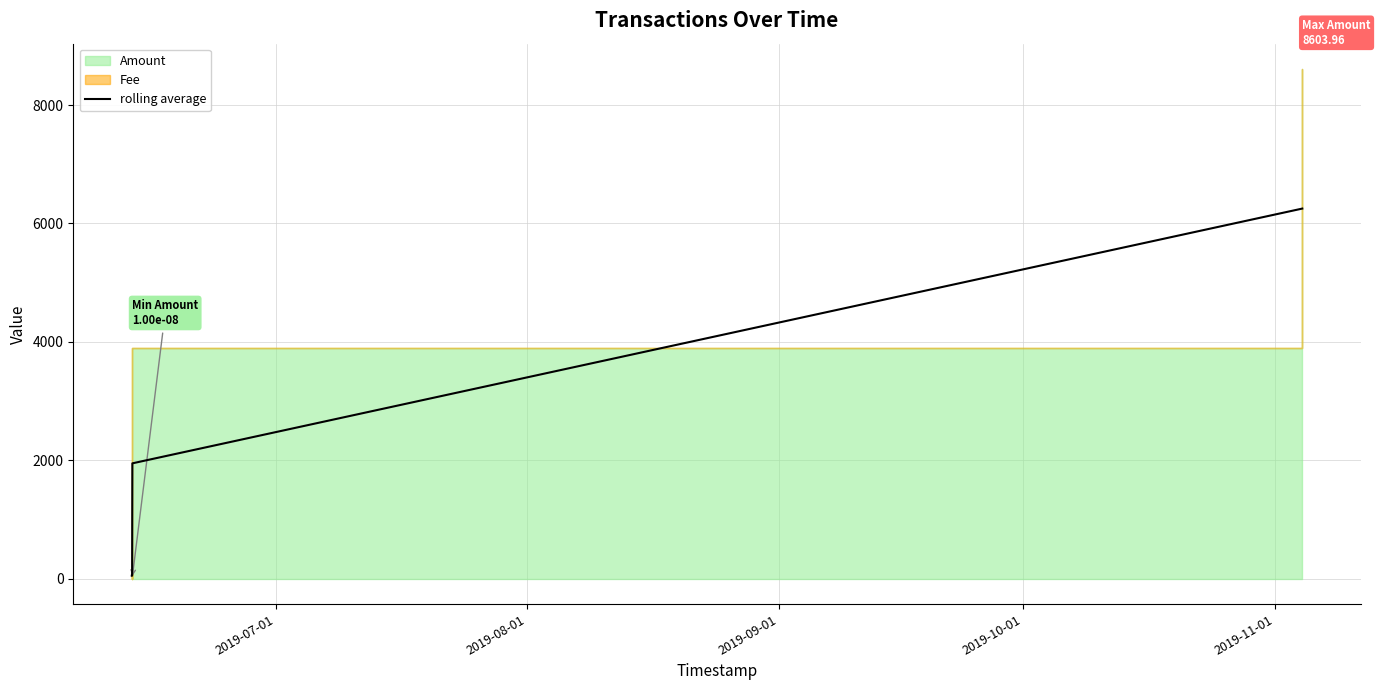

What is the value of the 4th point from the left?

6251.0